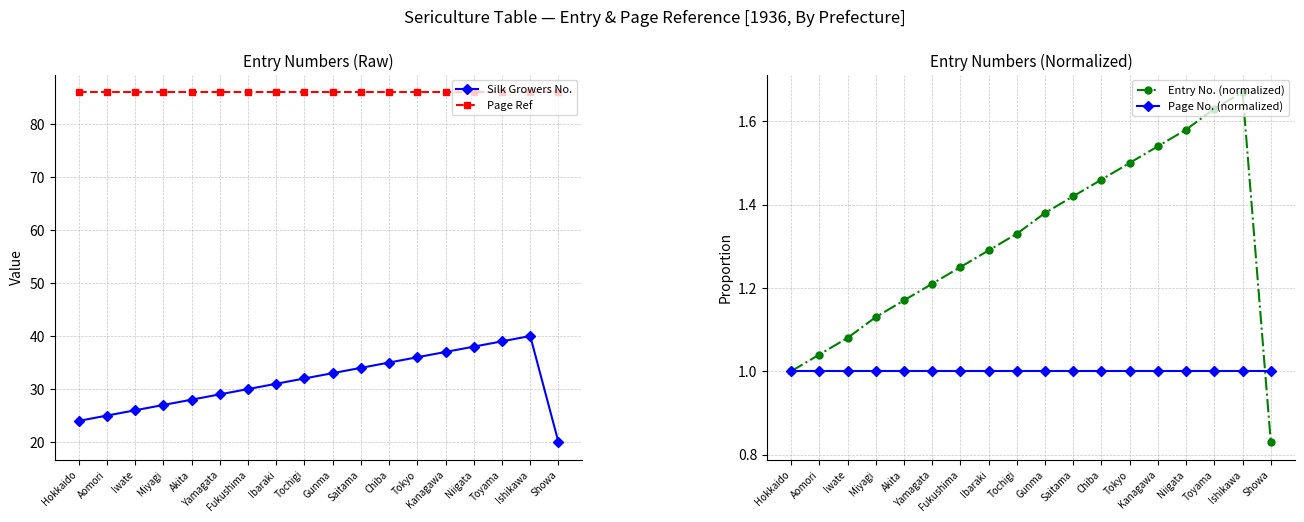

Where is the first local maximum for Silk Growers No.?

Ishikawa